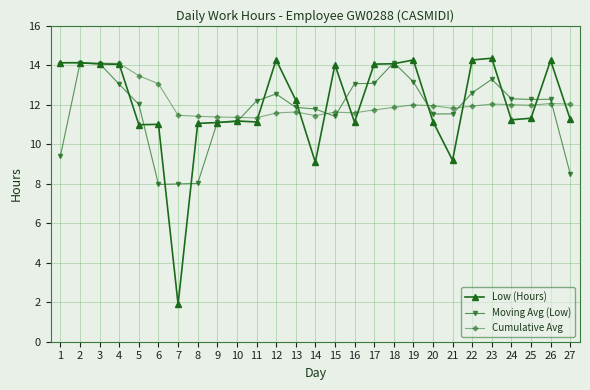

What is the minimum value for Cumulative Avg?

11.3